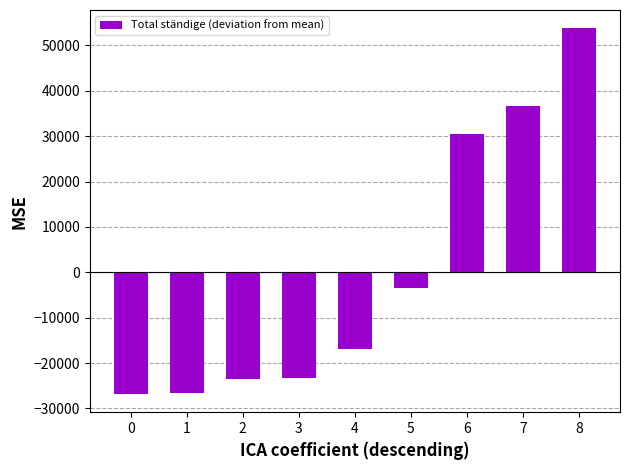

How many values exceed -16974?

4